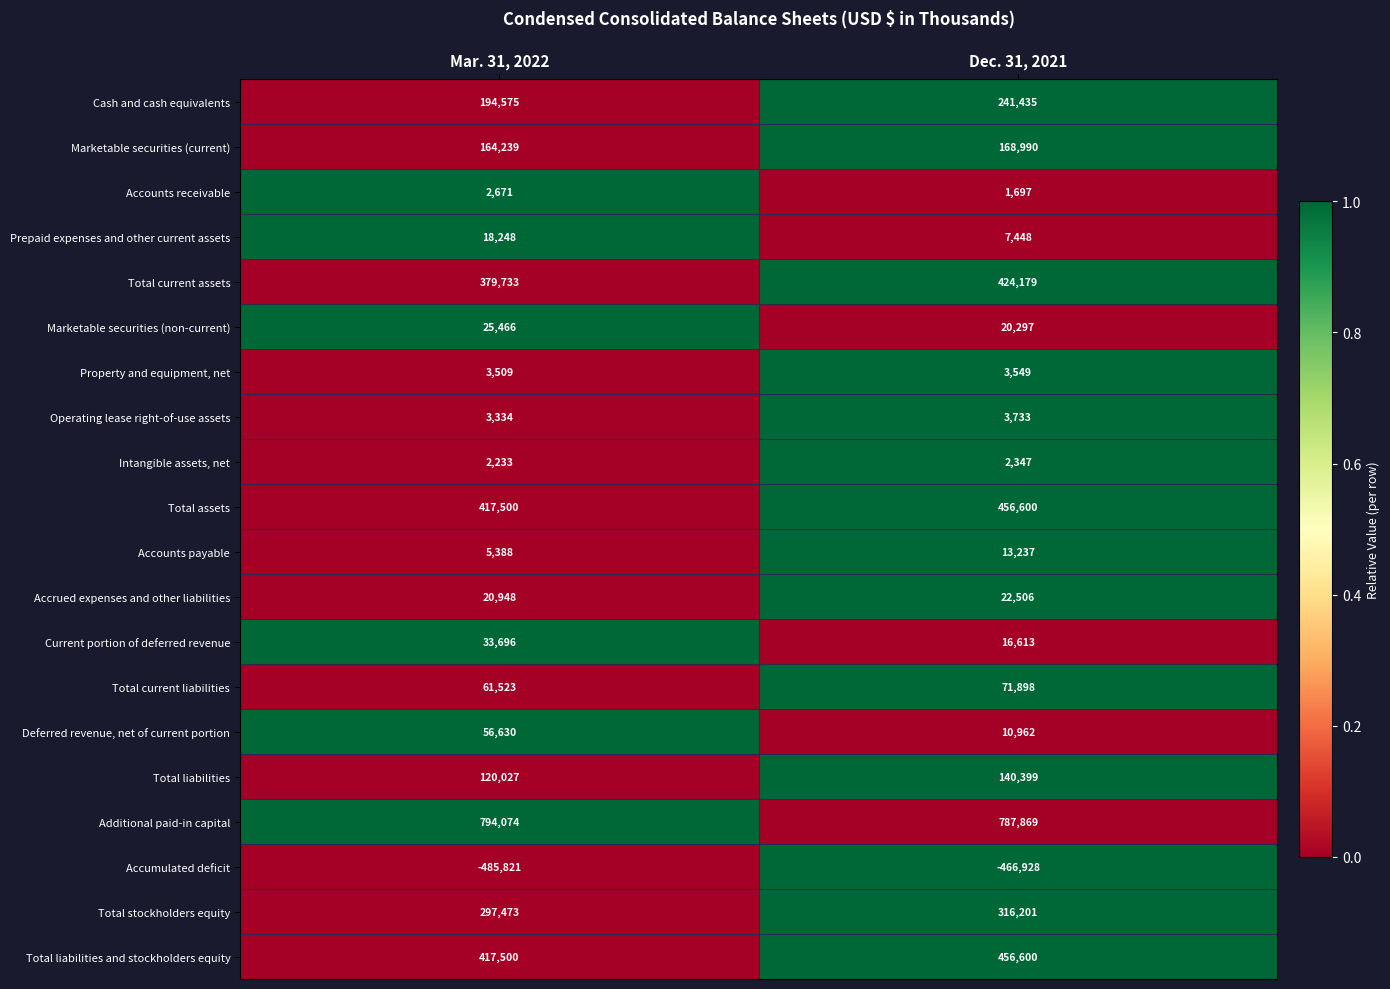

Is it true that Accrued expenses and other liabilities equals 11581 at Dec. 31, 2021?

False